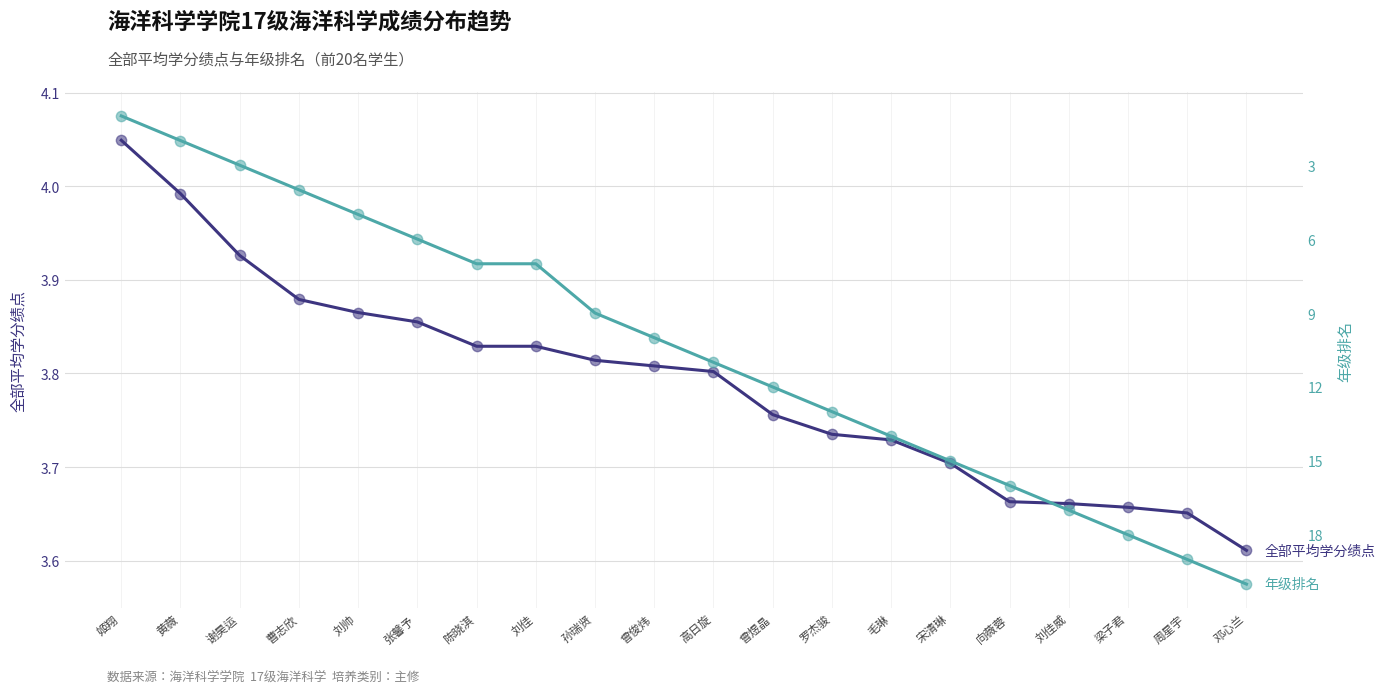

What is the total value across all series at 刘帅?

8.9